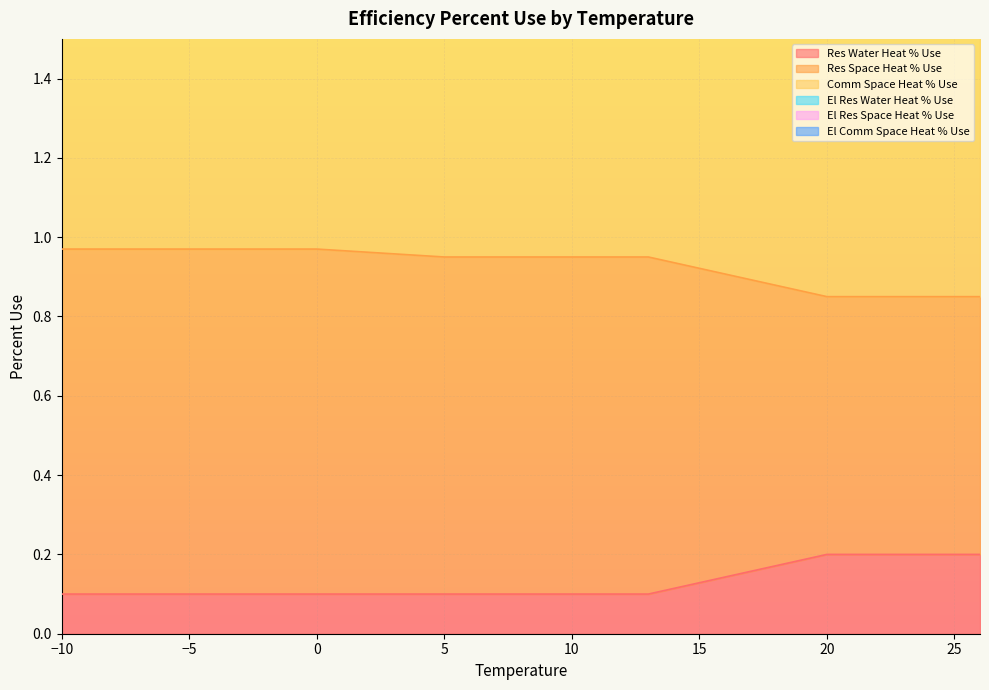

What is the difference between the maximum and minimum values in the Comm Space Heat % Use series?

0.4